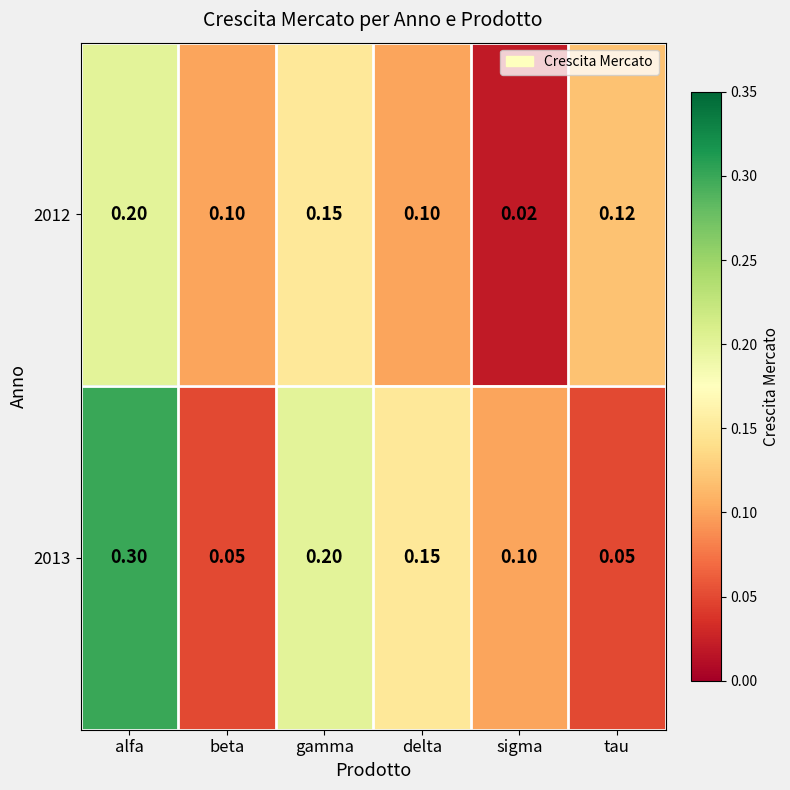

At which category is the sum across all series the highest?

alfa